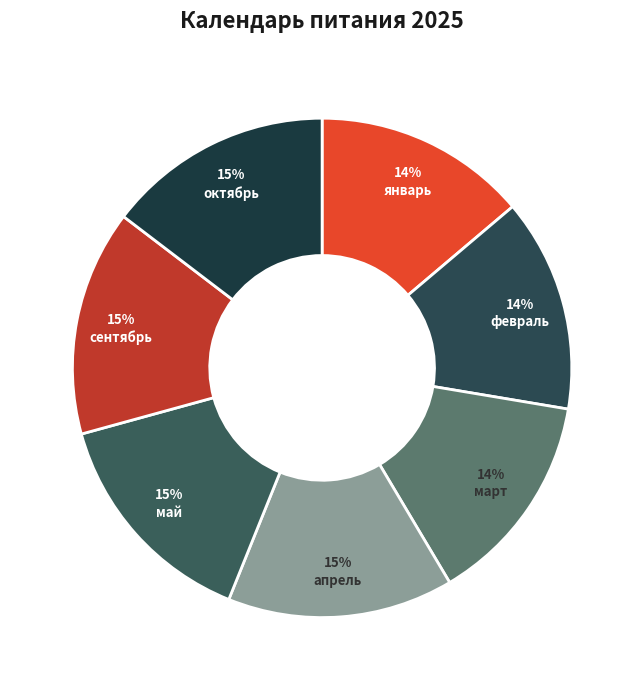

What is the largest slice in the pie chart?

апрель